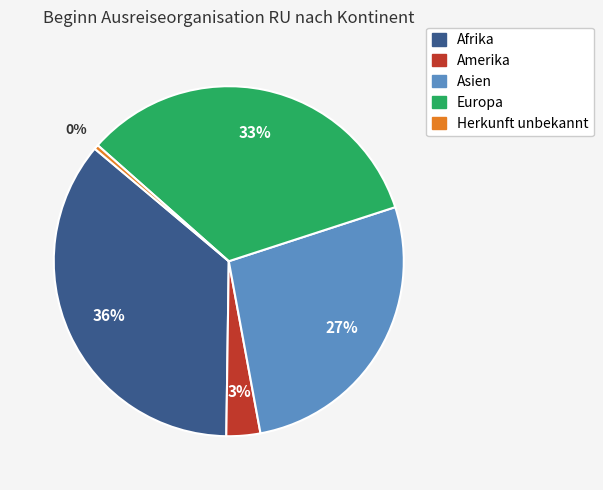

Does any single category account for the majority?

No